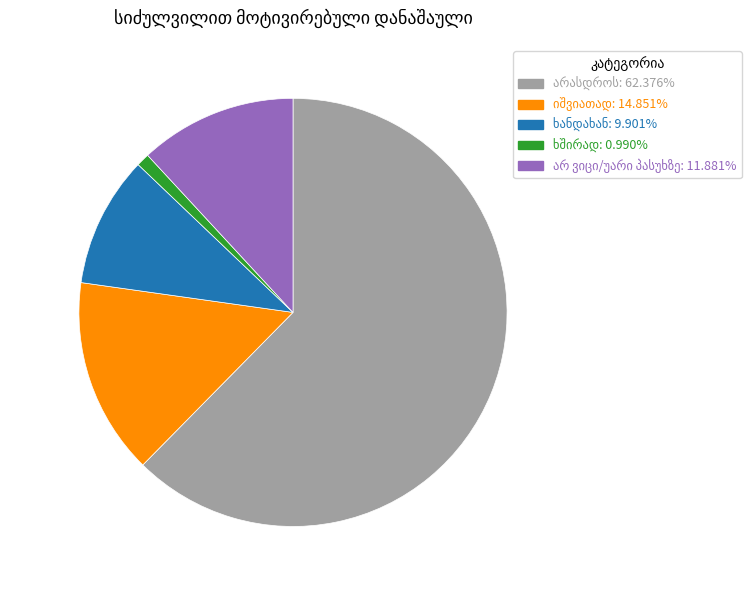

Is there any slice that represents more than half of the pie?

Yes